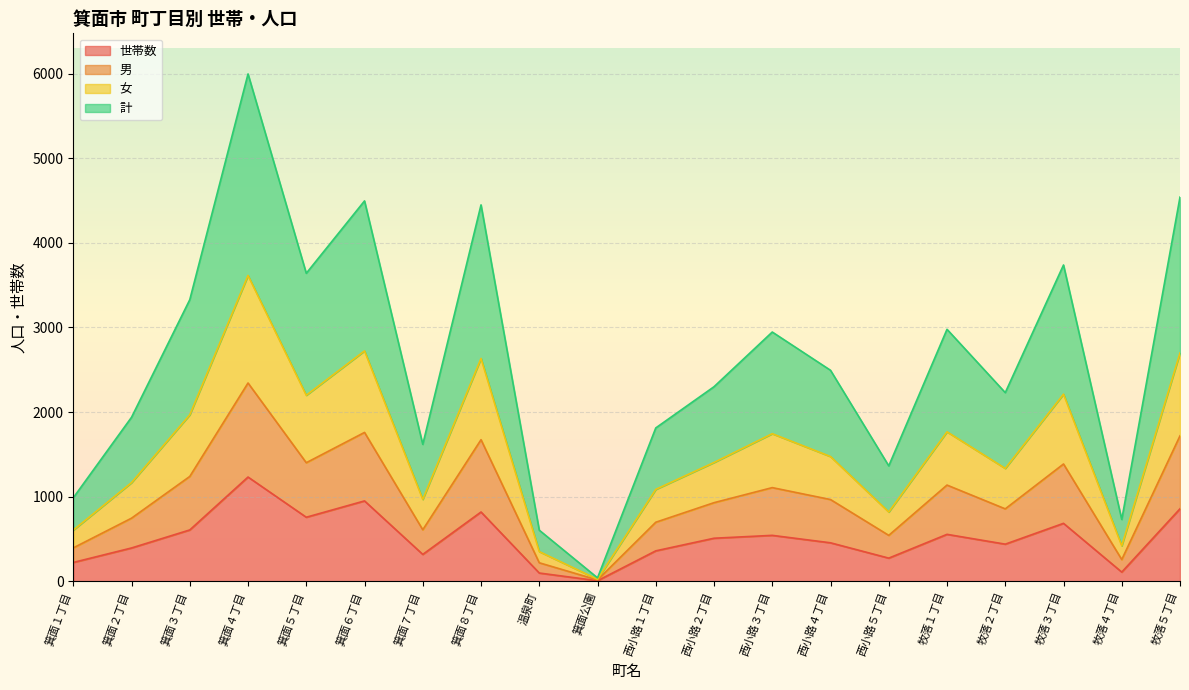

Rank the series at 箕面公園 from highest to lowest value.

男, 女, 計, 世帯数